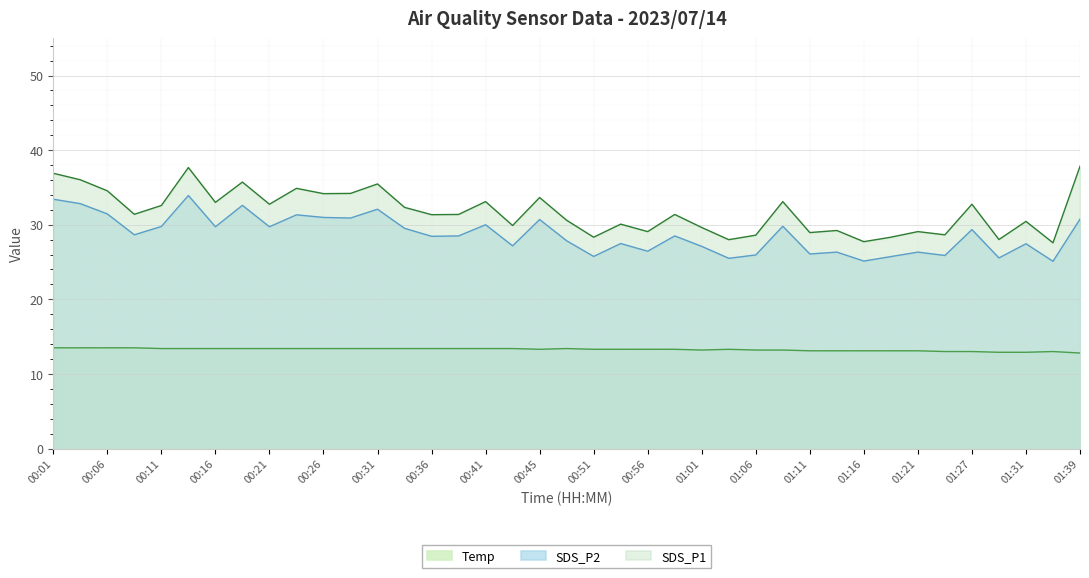

Rank the series at 01:13 from lowest to highest value.

Temp, SDS_P2, SDS_P1